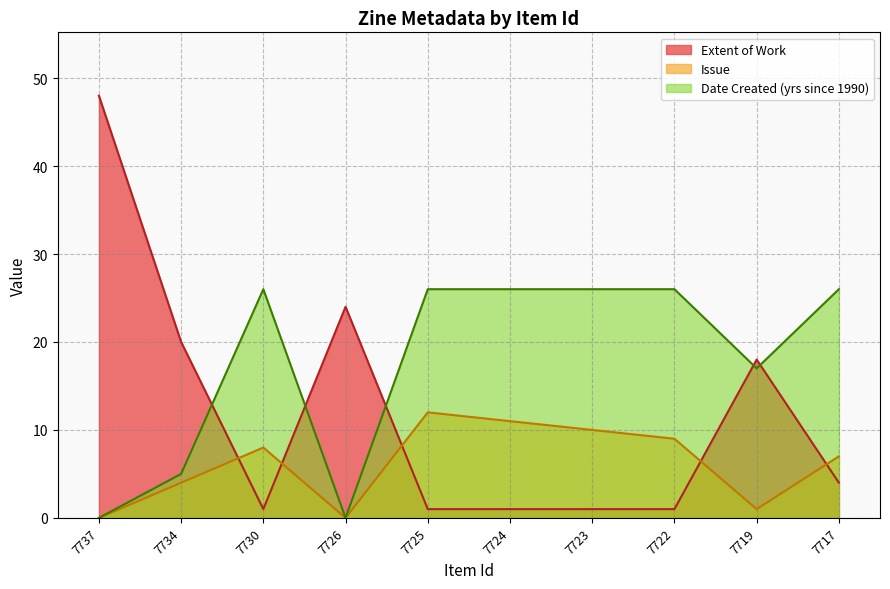

In Issue, how many points are higher than both neighbors (excluding endpoints)?

2